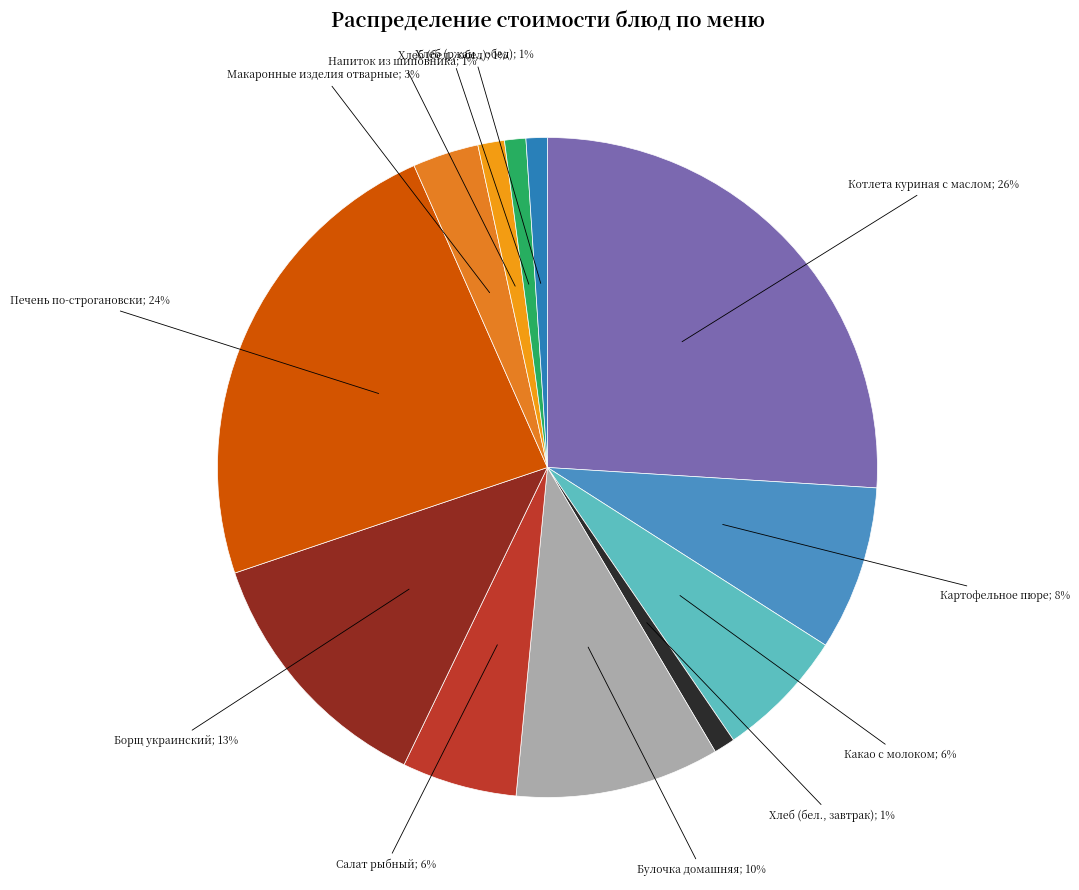

To the nearest percent, what is the average slice percentage?

8%